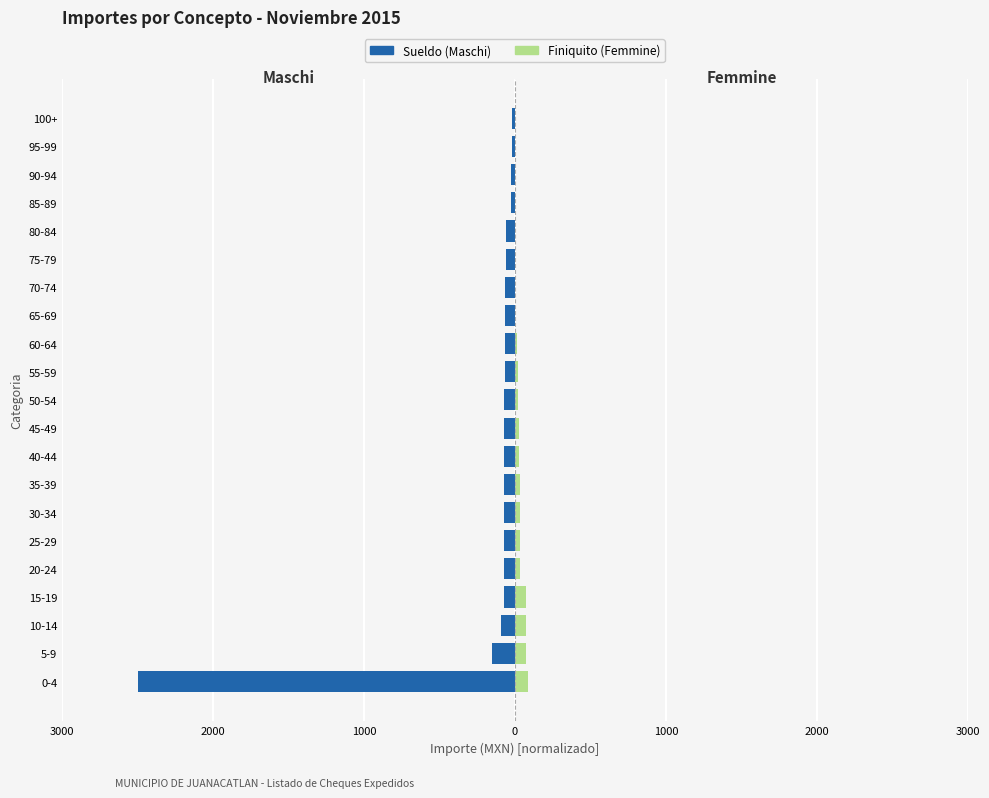

Does the chart contain any negative values?

Yes